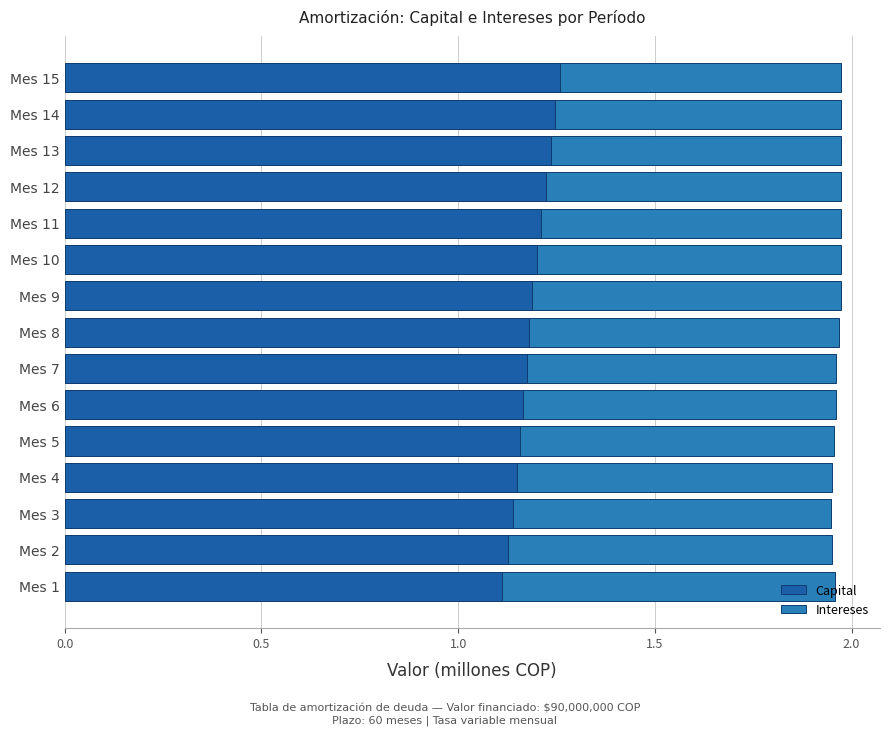

What is the total value across all series at Mes 5?

2.0